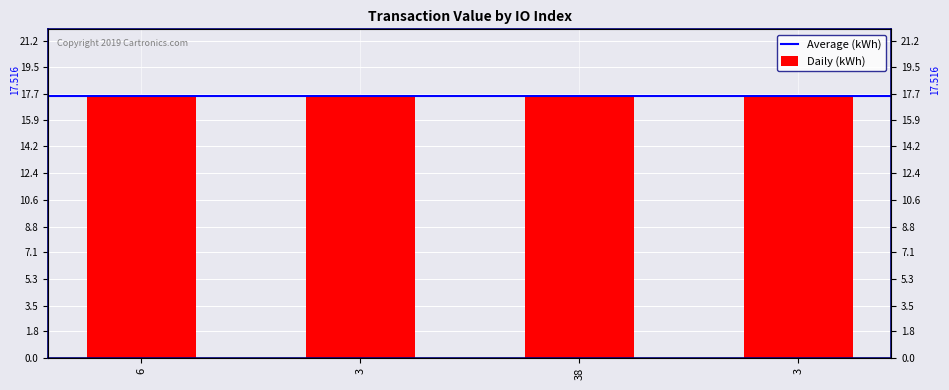

Which has a higher value, 38 or 3?

38